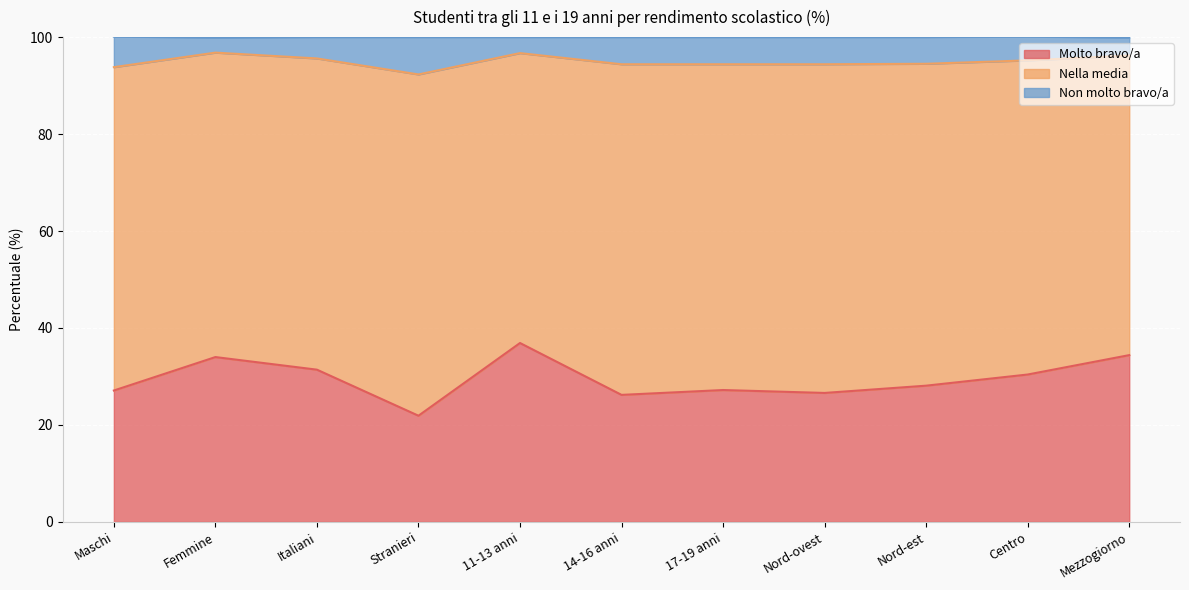

What is the total value across all series at Centro?

100.1